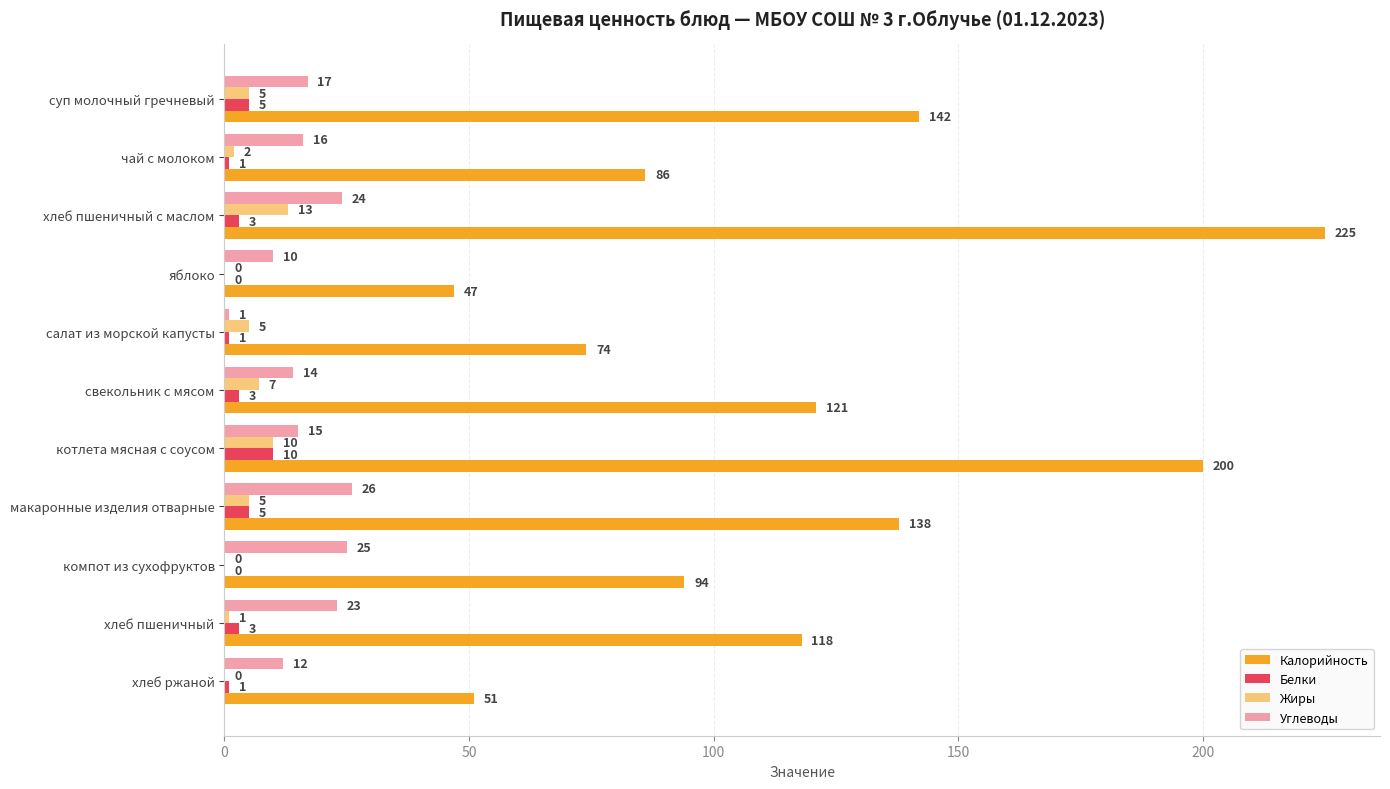

Where is Калорийность nearest to the value 136?

макаронные изделия отварные